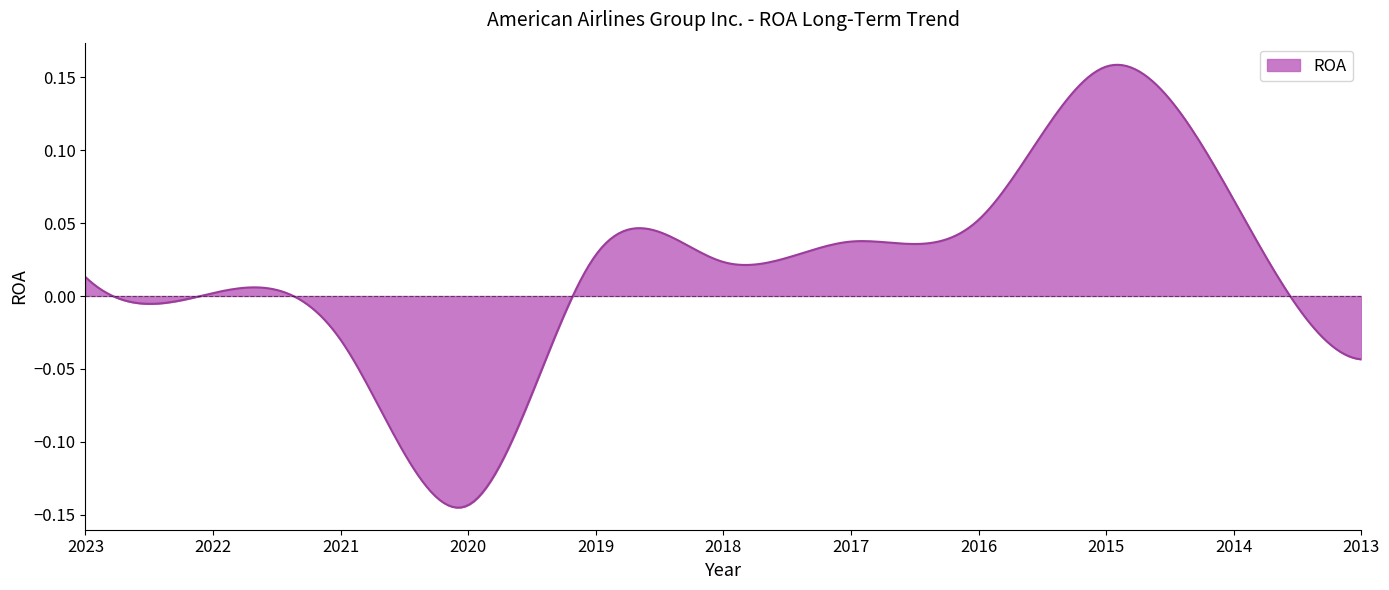

Does the chart display data point markers on the line(s)?

No